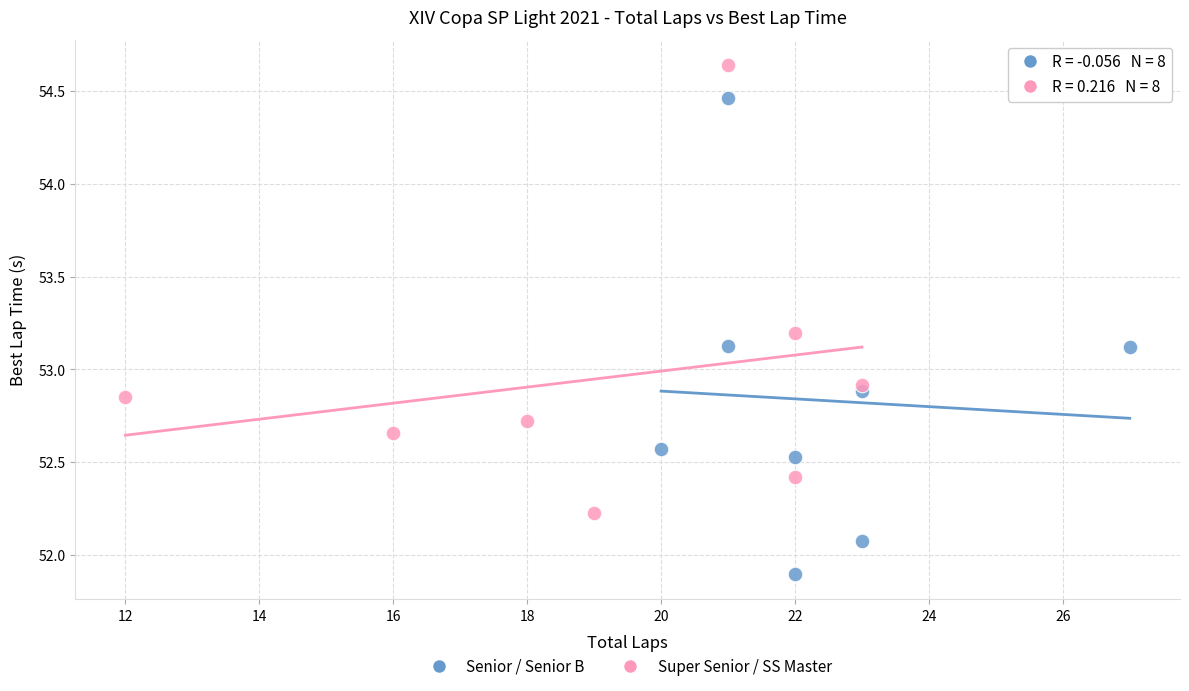

Which series has the widest spread of Y values?

Senior / Senior B